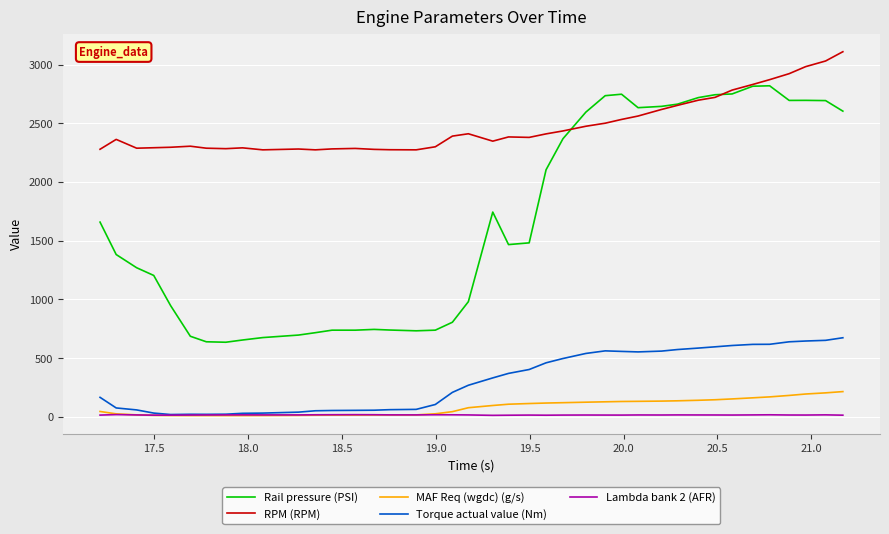

What is the maximum value for Rail pressure (PSI)?

2818.7